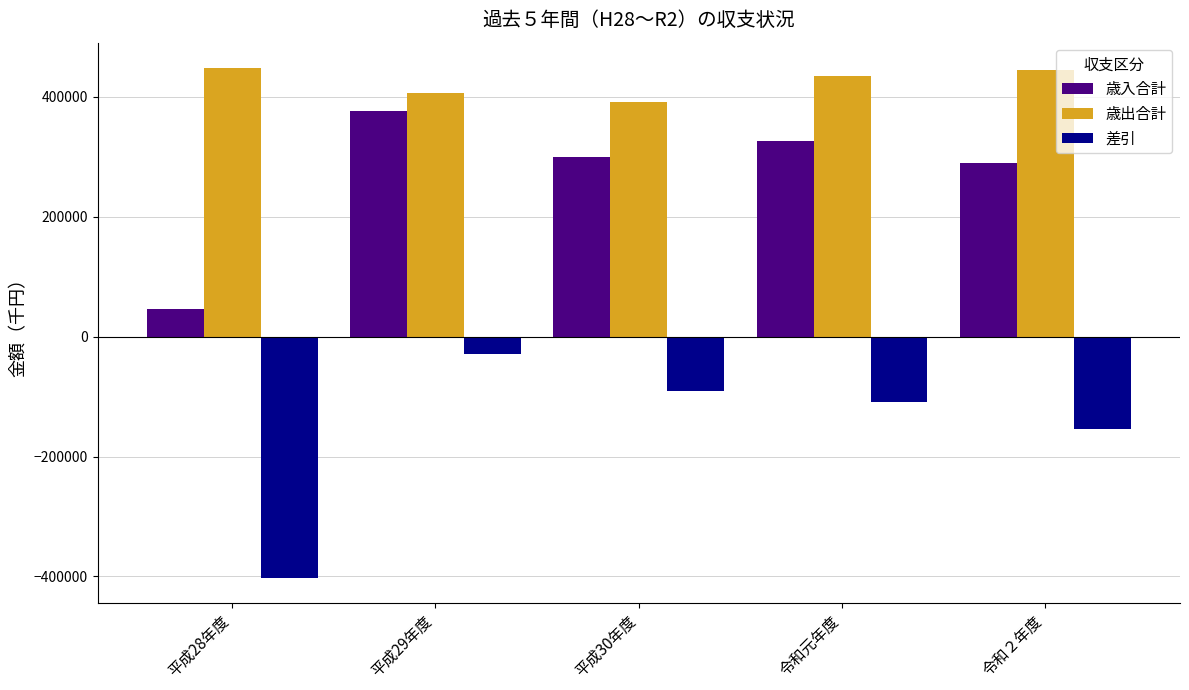

How many values in the 歳出合計 series are below 435111?

2